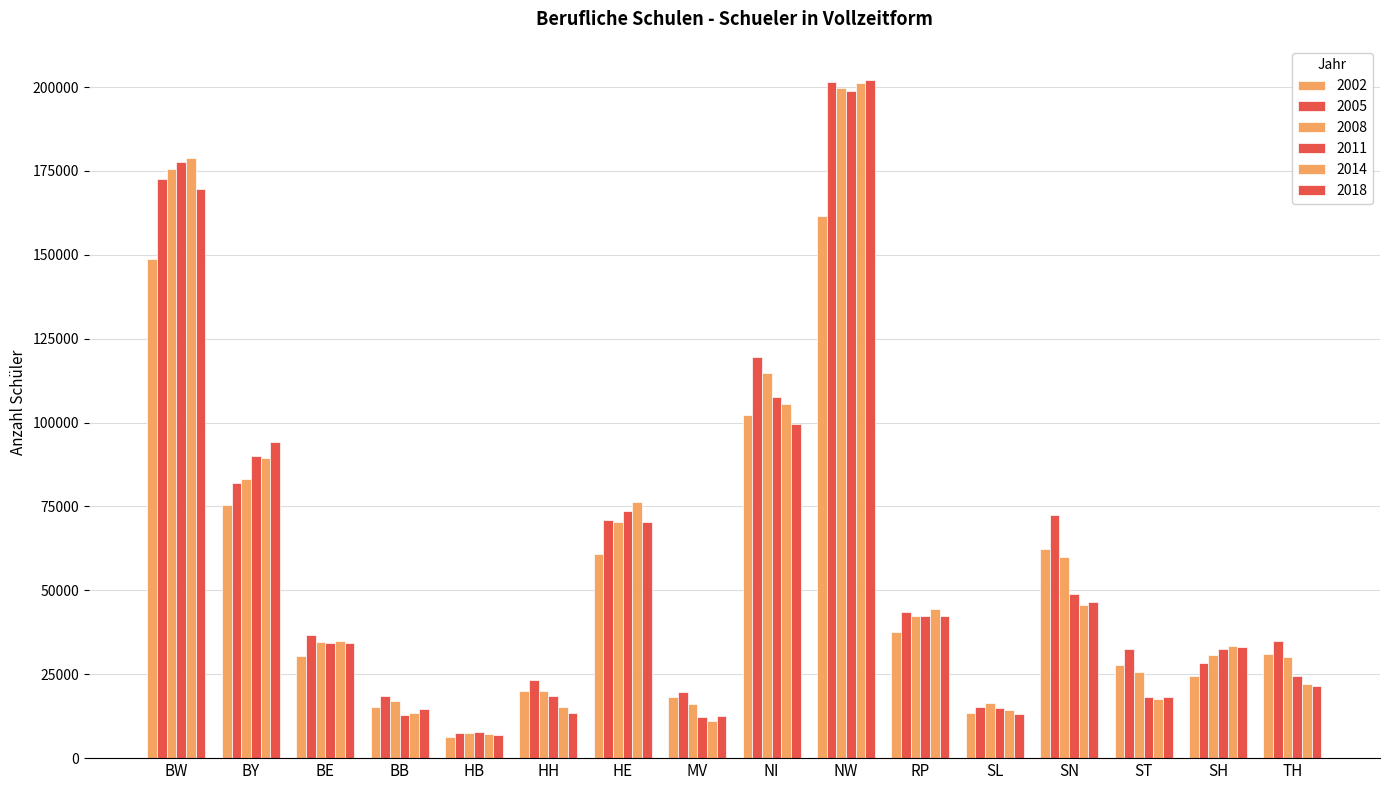

Read the 2018 value at SL.

13134